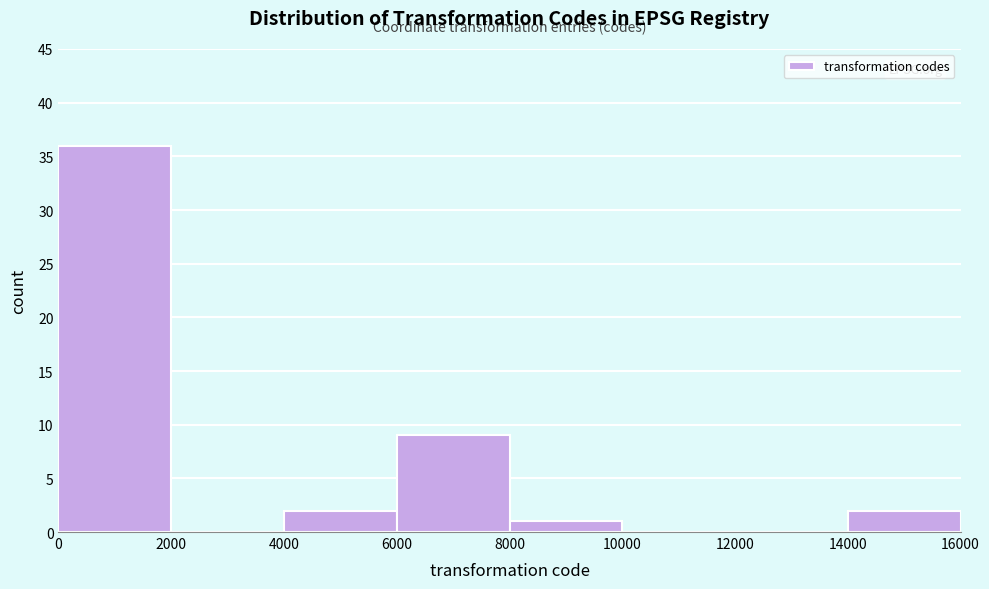

Reading left to right, list every bar in this chart as the range it spans on the x-axis followed by its height. The values are not printed on the chart, so give them approximately, as read against the axis.

0 to 2000: 36
2000 to 4000: 0
4000 to 6000: 2
6000 to 8000: 9
8000 to 10000: 1
10000 to 12000: 0
12000 to 14000: 0
14000 to 16000: 2